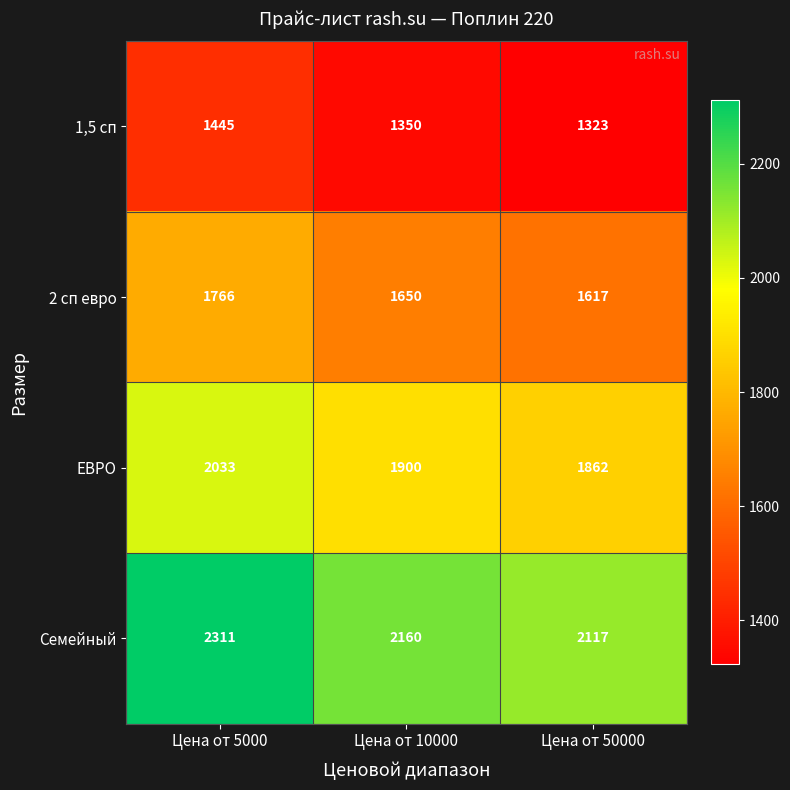

Reading left to right, extract all data points from this chart.

1,5 сп: Цена от 5000=1445	Цена от 10000=1350	Цена от 50000=1323
2 сп евро: Цена от 5000=1766	Цена от 10000=1650	Цена от 50000=1617
ЕВРО: Цена от 5000=2033	Цена от 10000=1900	Цена от 50000=1862
Семейный: Цена от 5000=2311	Цена от 10000=2160	Цена от 50000=2117